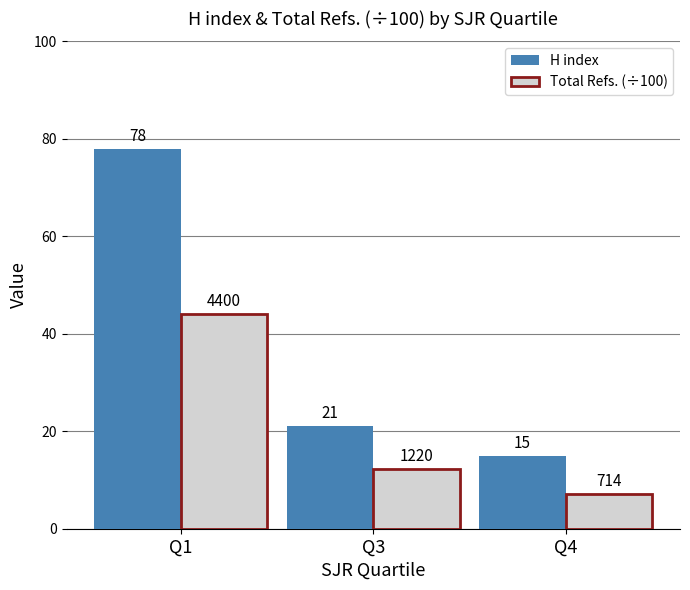

Is the value of Total Refs. (÷100) at Q1 greater than the value of H index at Q4?

Yes